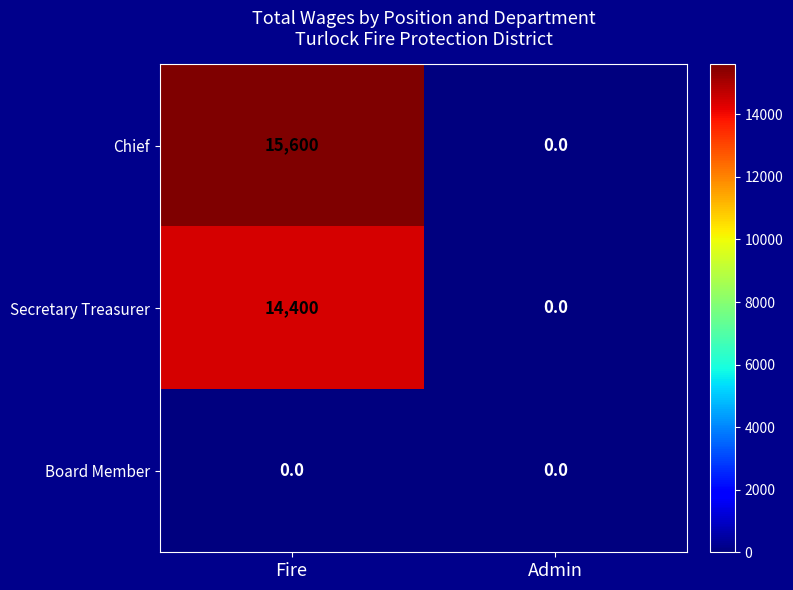

Which series has the widest spread of values?

Chief